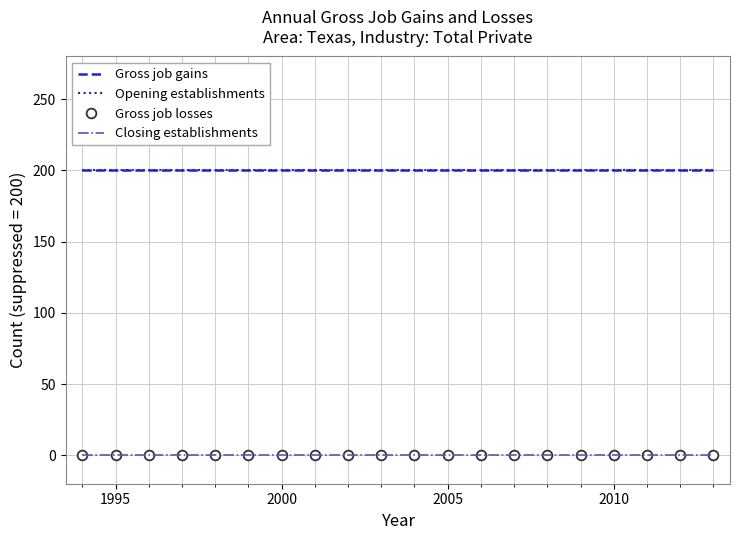

True or false: Gross job gains has more than 1 interior local peaks.

False